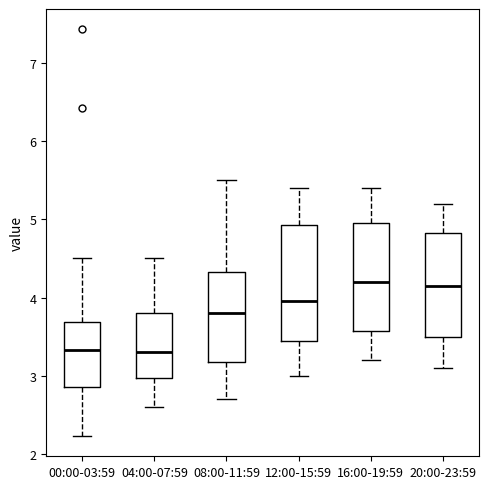

Where does the lower whisker of the box for 04:00-07:59 end on the y-axis? The values are not printed on the chart, so give them approximately, as read against the axis.

2.6